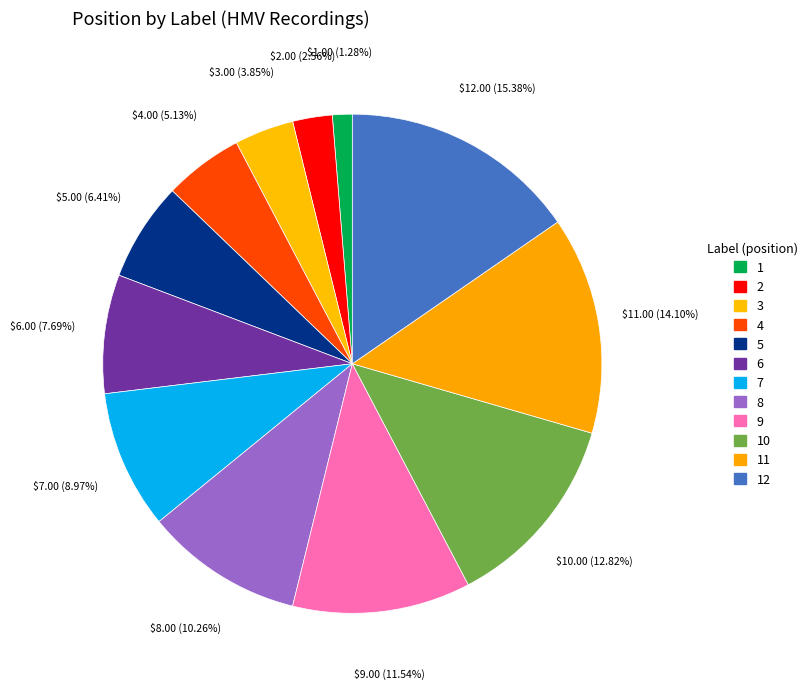

To the nearest percent, what is the difference between the largest and smallest slice percentages?

14%